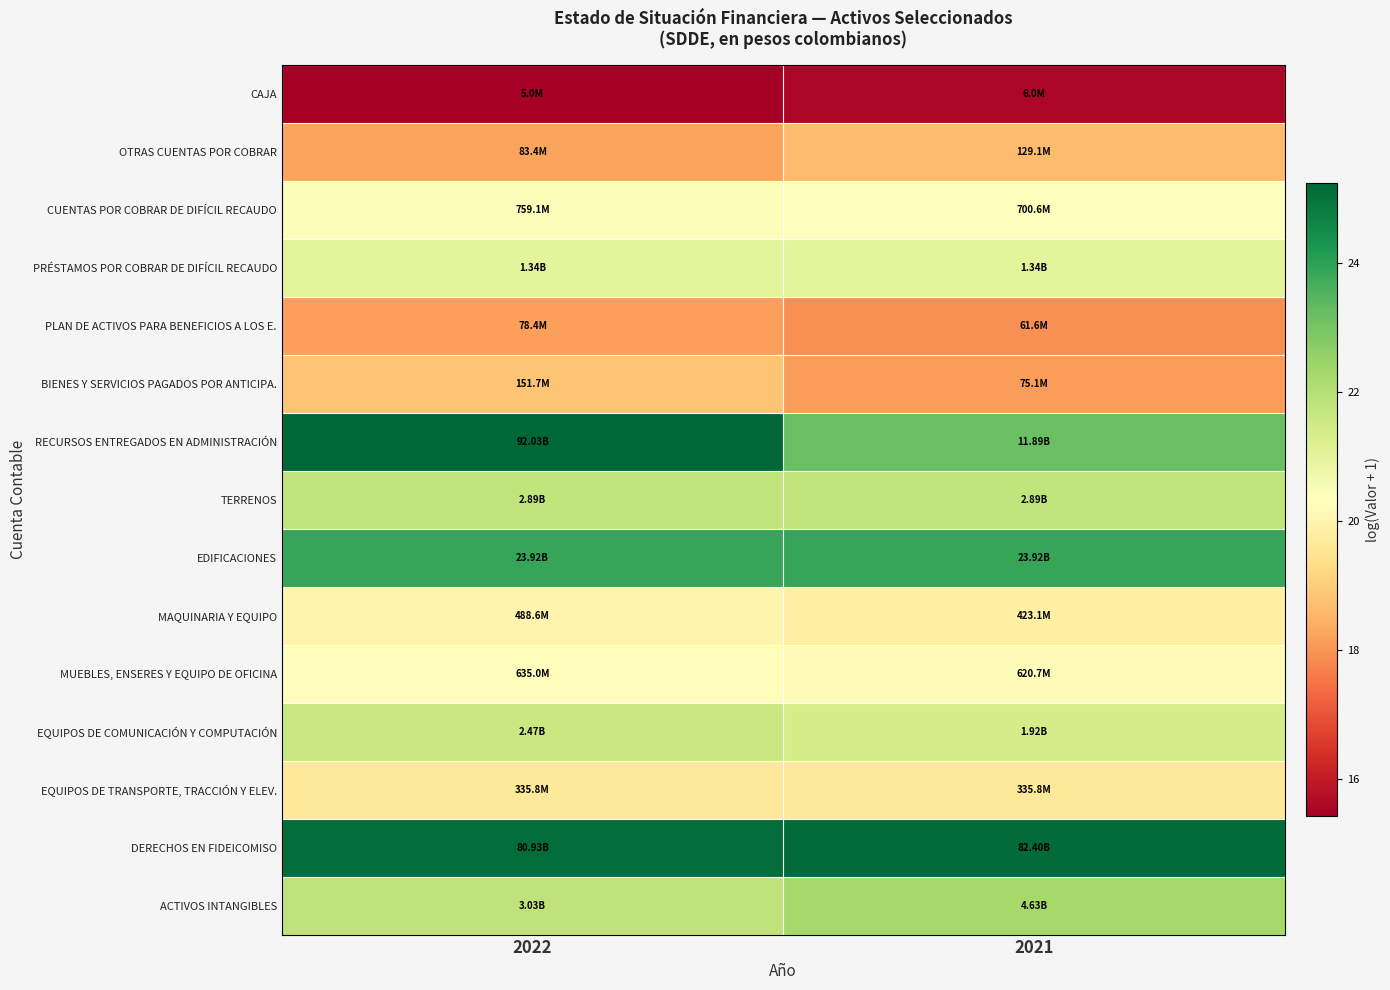

At which category is the sum across all series the highest?

2022